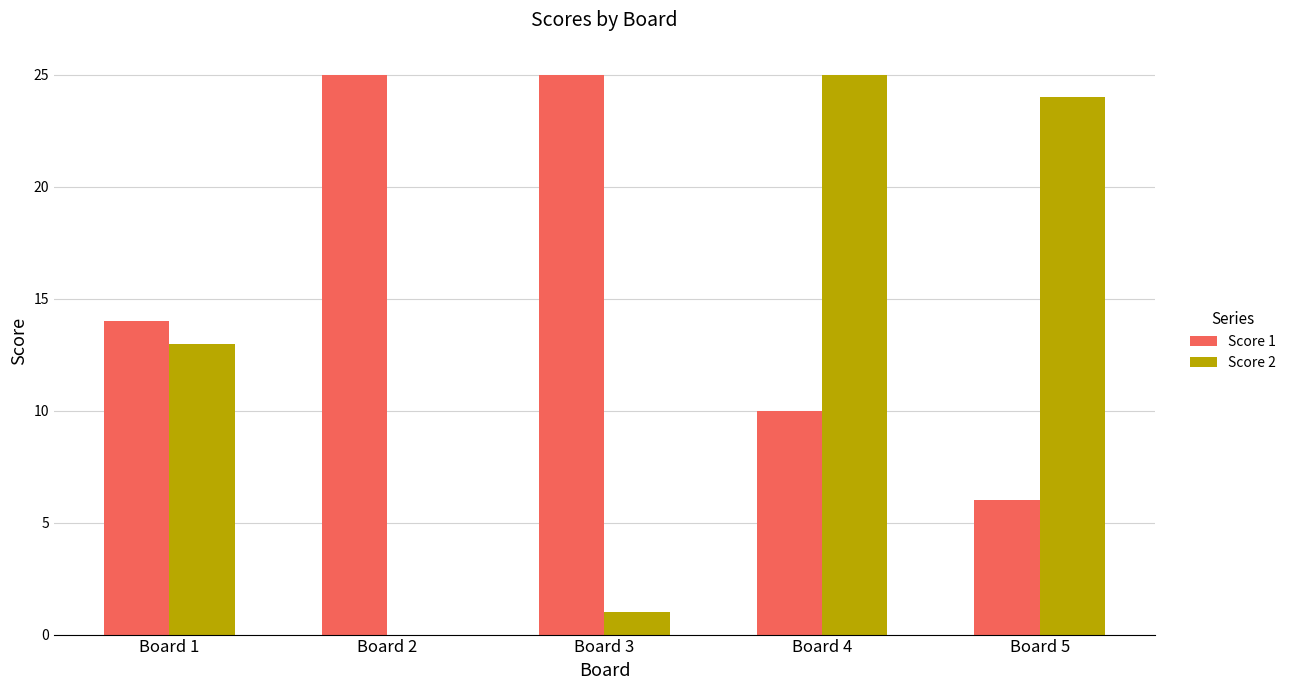

How many groups of bars are there?

5